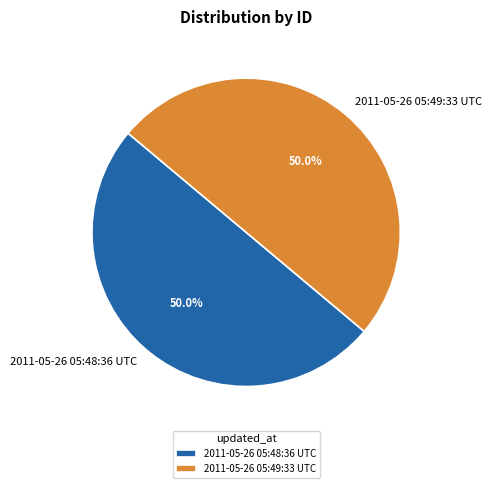

Approximately how many times larger is the value at 2011-05-26 05:48:36 UTC compared to 2011-05-26 05:49:33 UTC?

1.0